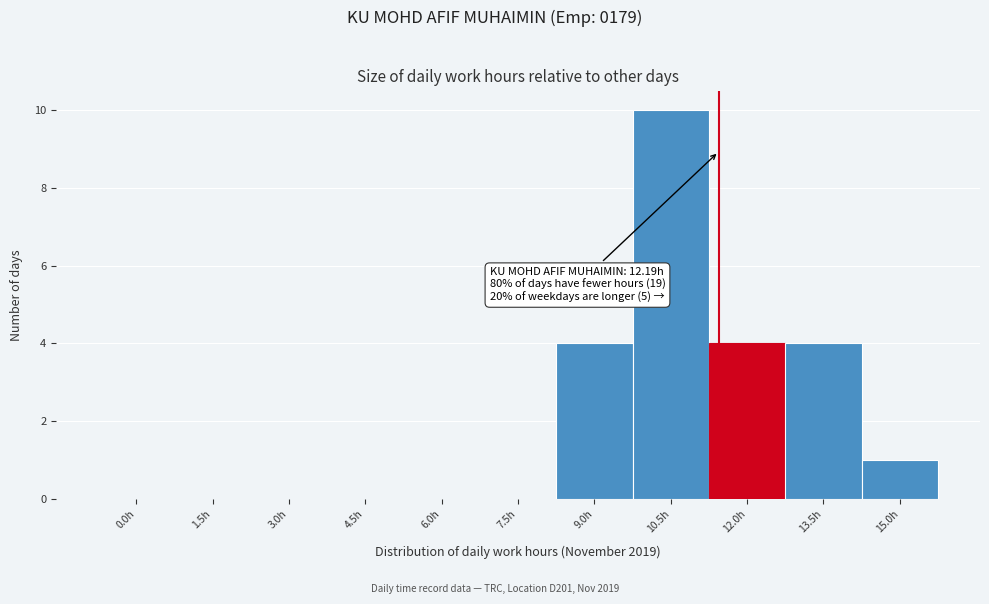

Reading right to left, extract all data points from this chart.

15.0h=1	13.5h=4	12.0h=4	10.5h=10	9.0h=4	7.5h=0	6.0h=0	4.5h=0	3.0h=0	1.5h=0	0.0h=0